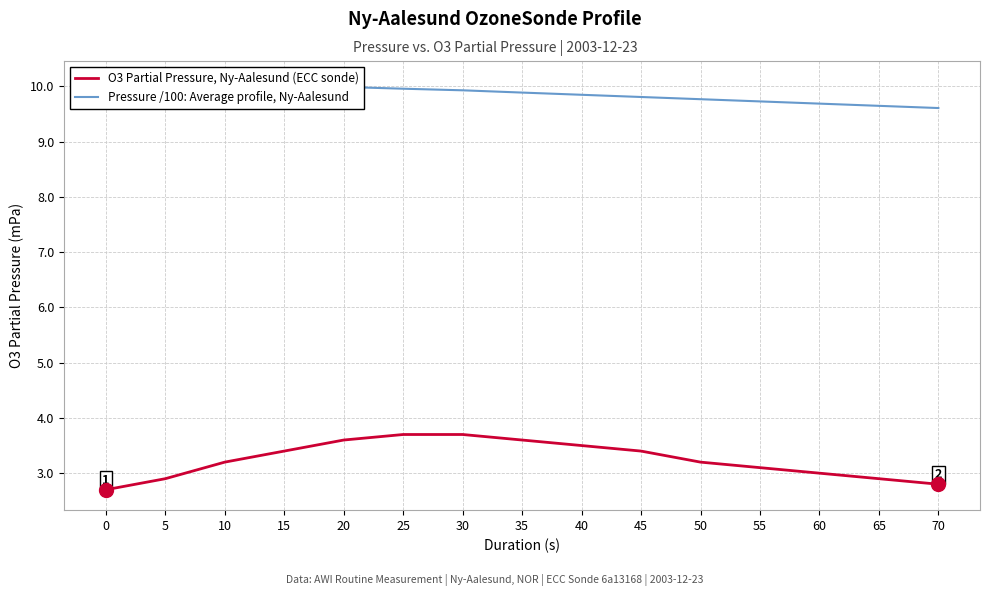

Which series has the largest range (max minus min)?

O3 Partial Pressure, Ny-Aalesund (ECC sonde)